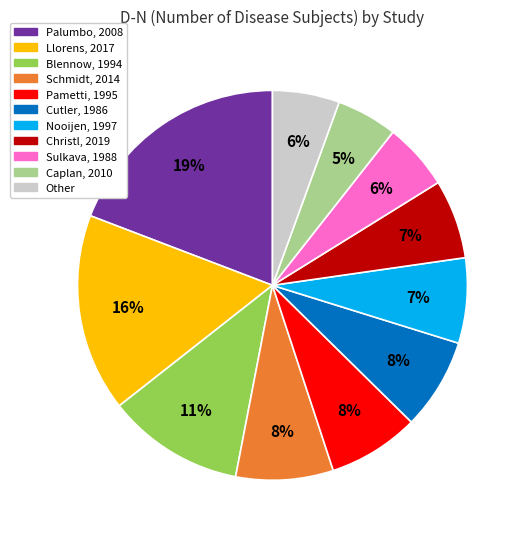

To the nearest percent, what is the average slice percentage?

9%